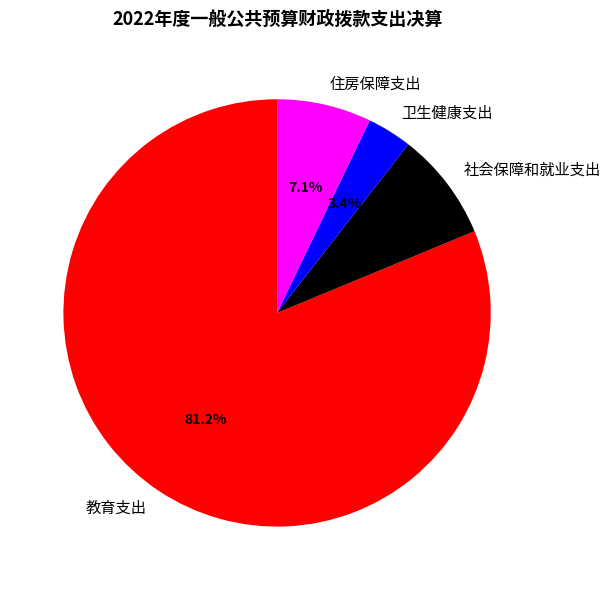

How many slices are in this pie chart?

4